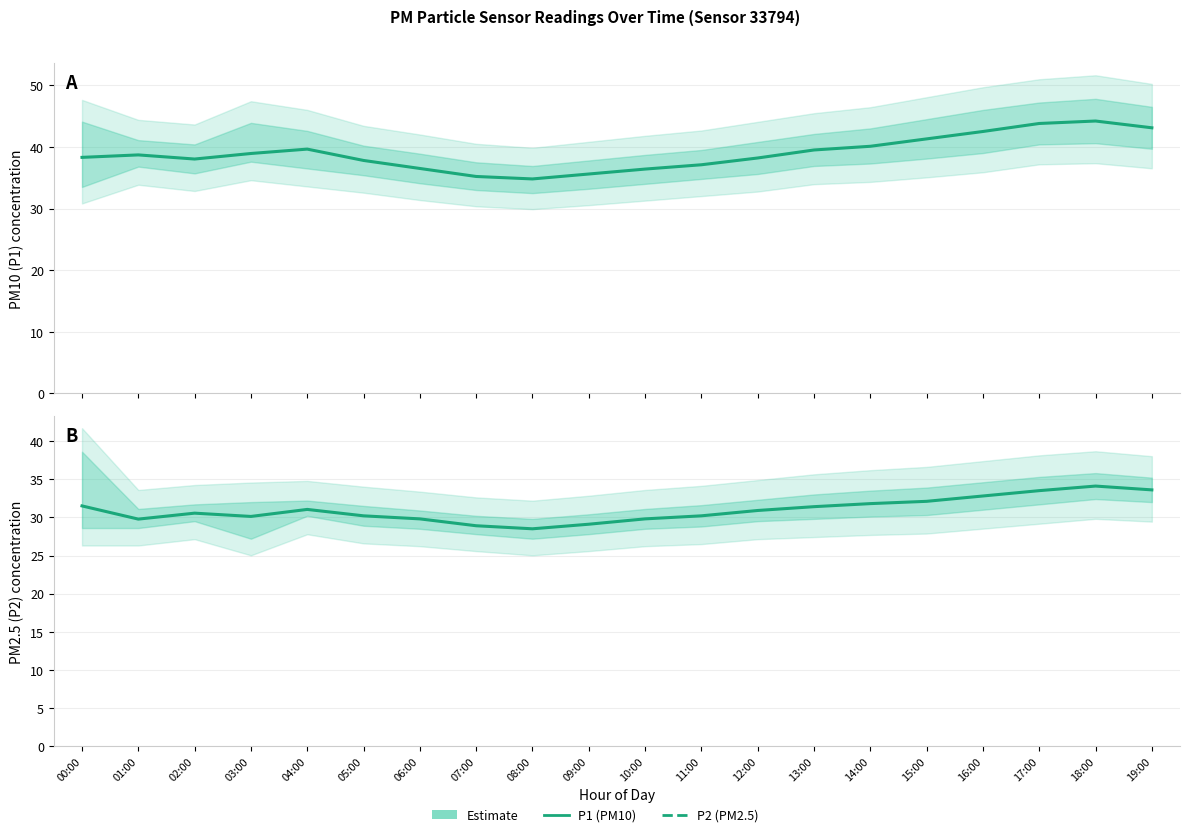

Reading right to left, extract all data points from this chart.

19:00=33.6	18:00=34.1	17:00=33.5	16:00=32.8	15:00=32.1	14:00=31.8	13:00=31.4	12:00=30.9	11:00=30.2	10:00=29.8	09:00=29.1	08:00=28.5	07:00=28.9	06:00=29.8	05:00=30.2	04:00=31.0	03:00=30.1	02:00=30.6	01:00=29.8	00:00=31.5